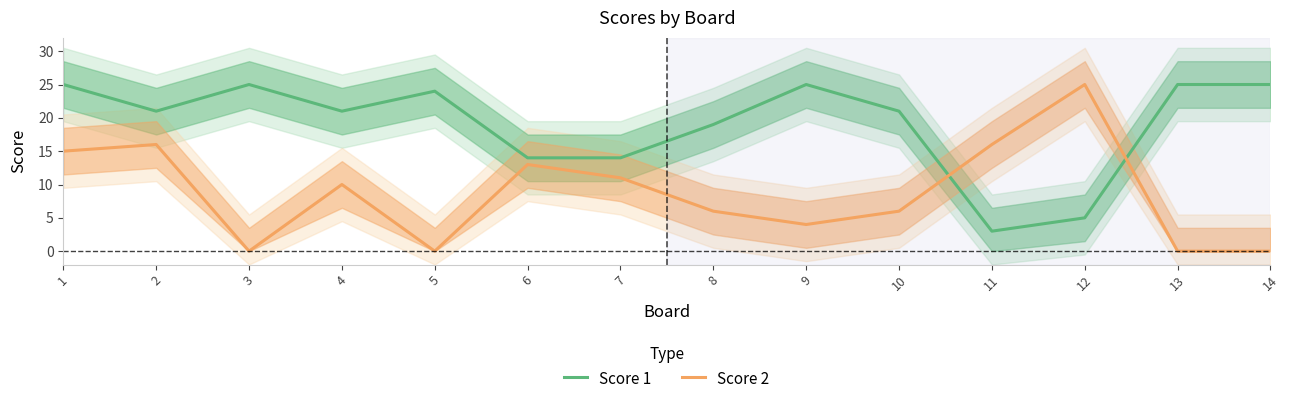

At how many categories does at least one series exceed 7?

14